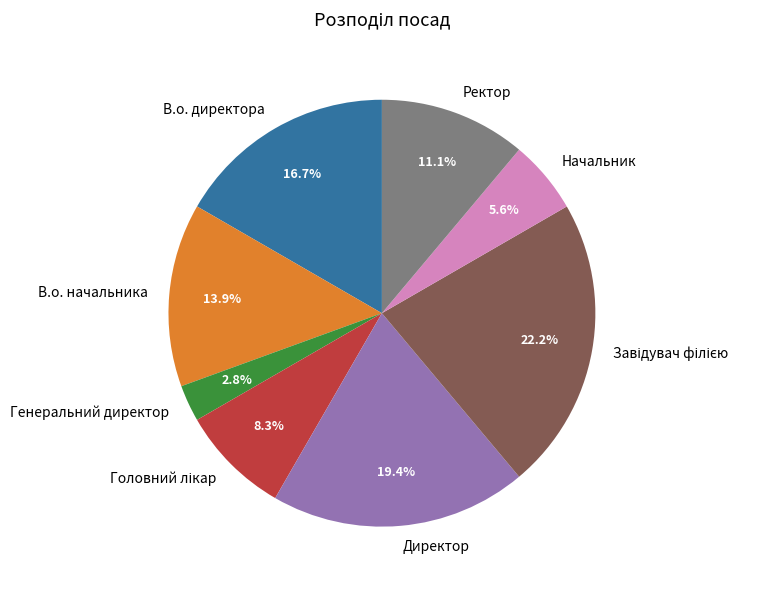

Which has a higher value, В.о. начальника or Директор?

Директор